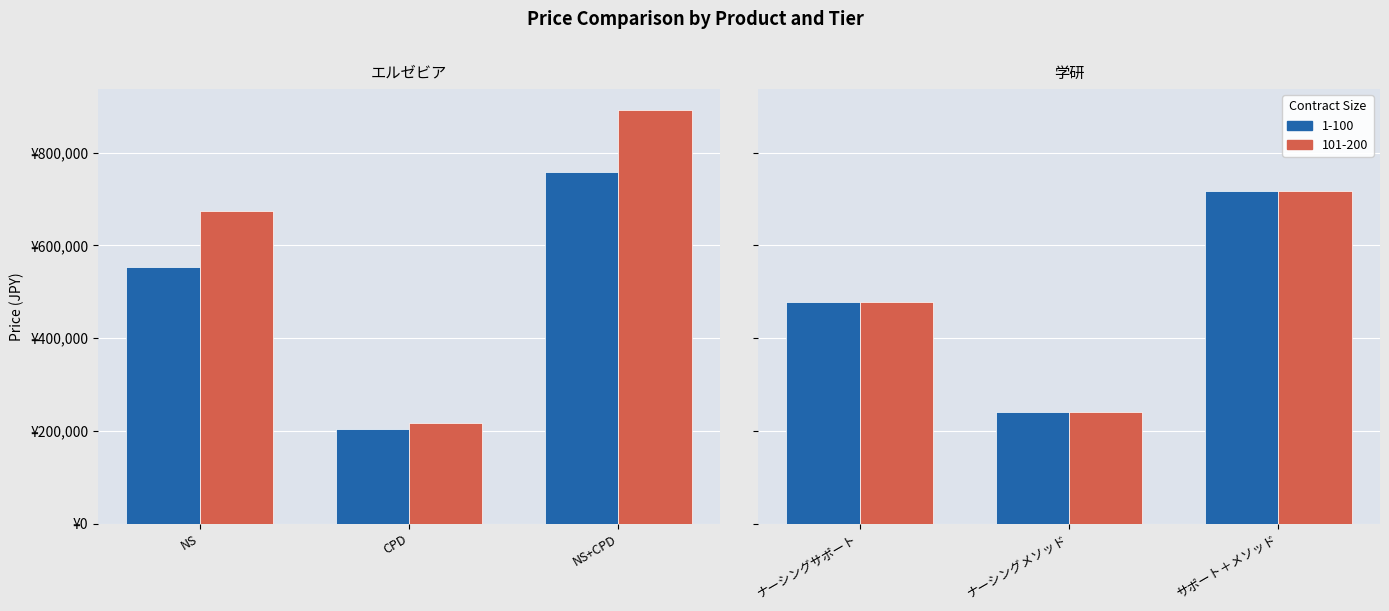

Reading left to right, what are all the values shown in this chart?

1-100: 553600	204800	758400	477600	240000	717600
101-200: 674100	218000	892100	477600	240000	717600